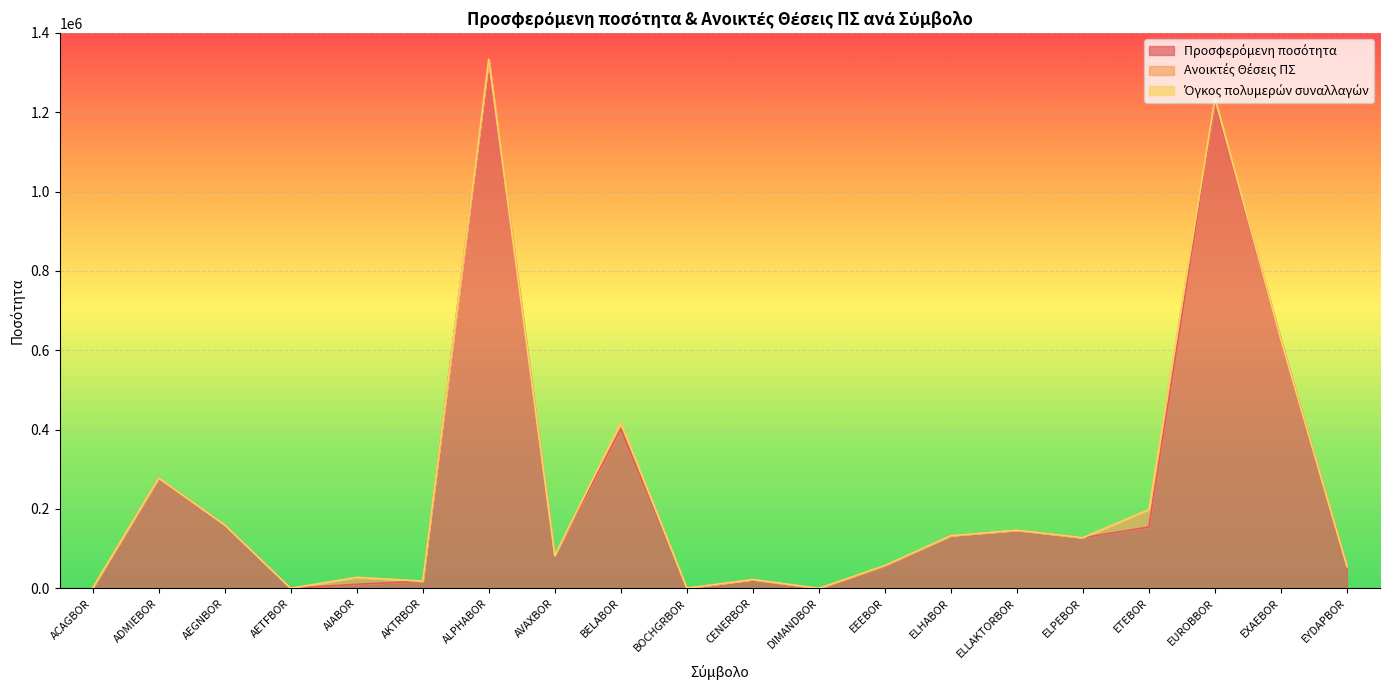

Which series has the largest total across all categories?

Προσφερόμενη ποσότητα